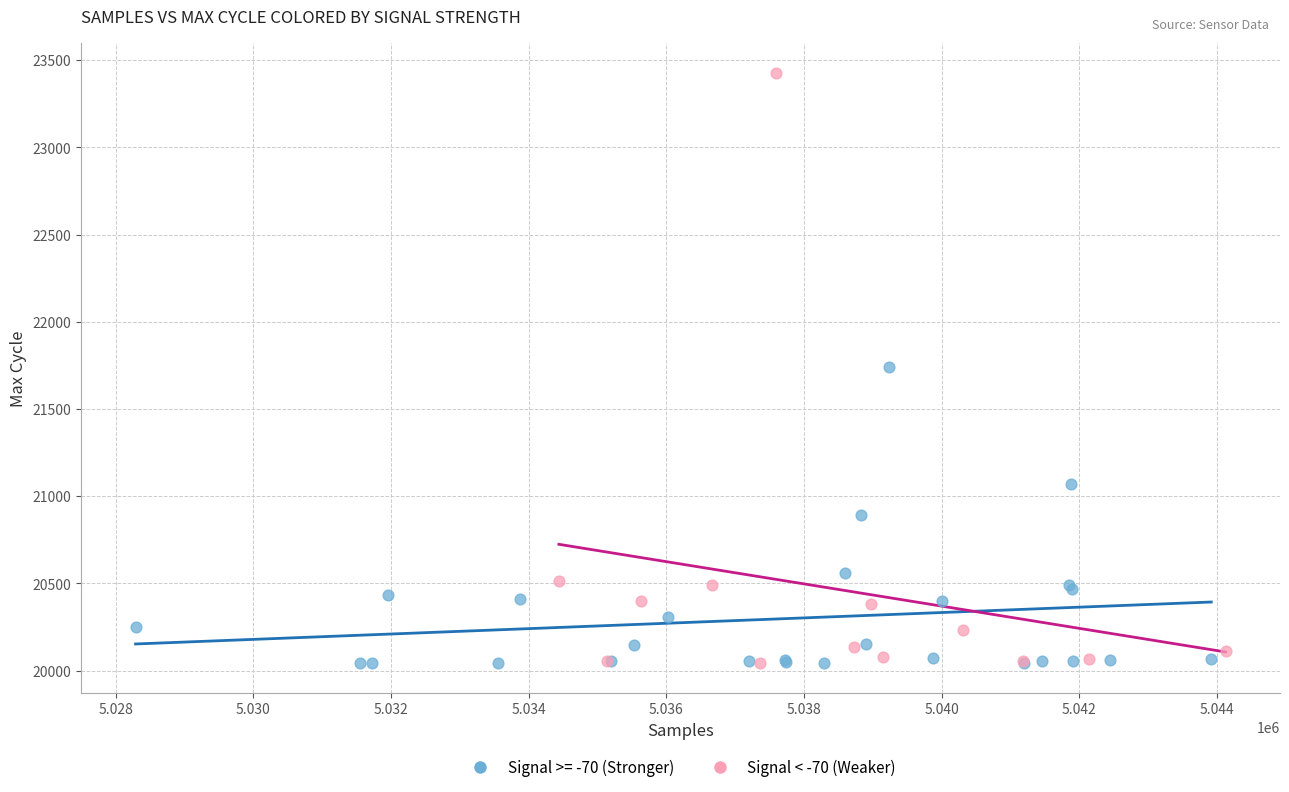

Which series has the largest Y range (max minus min)?

Signal < -70 (Weaker)